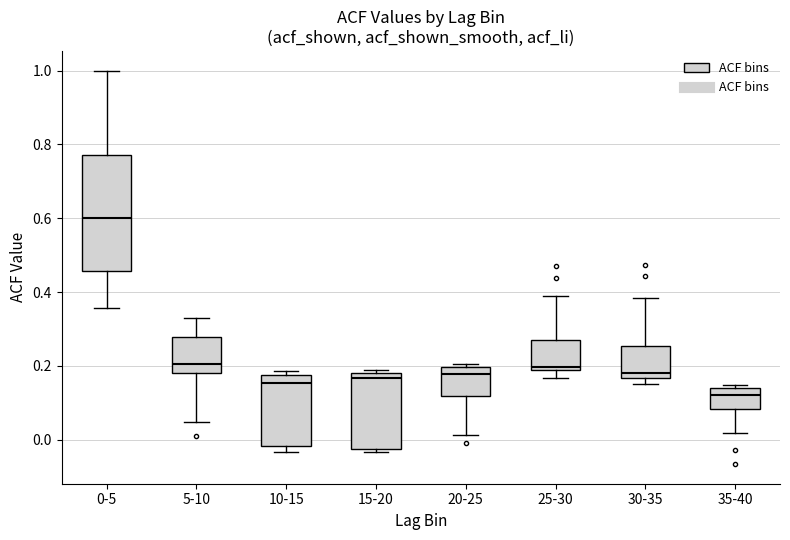

Which box is the tallest, from its lower edge to its upper edge?

0-5